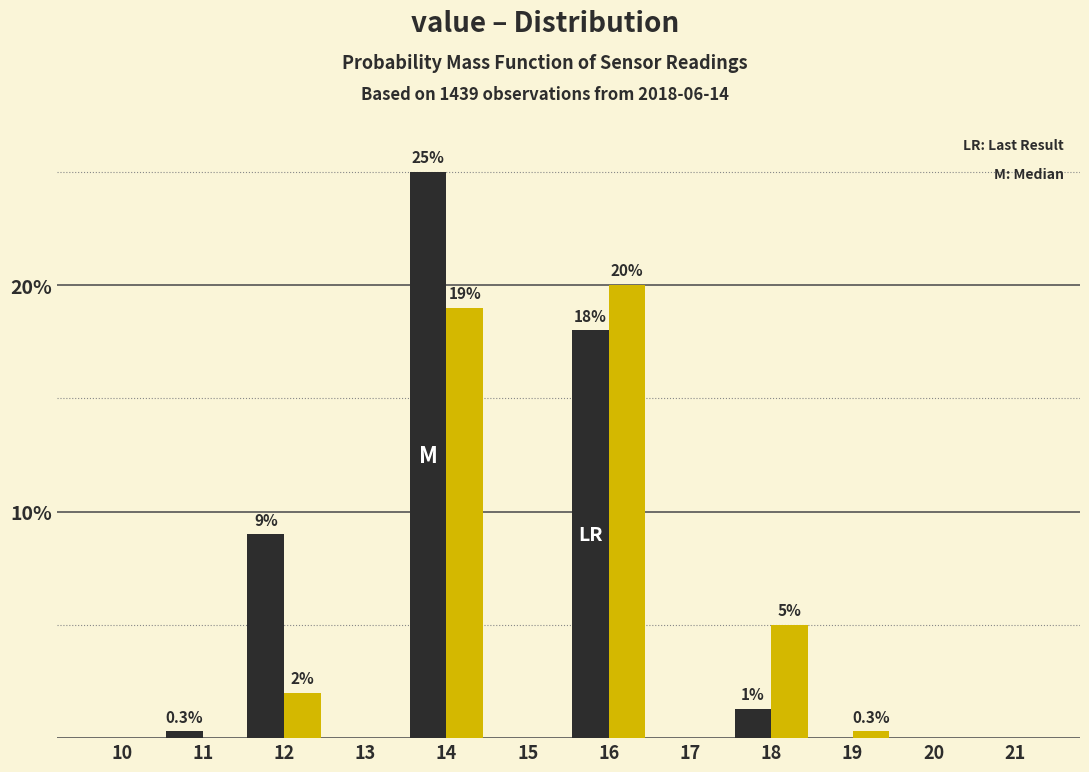

At which category is the sum across all series the highest?

14